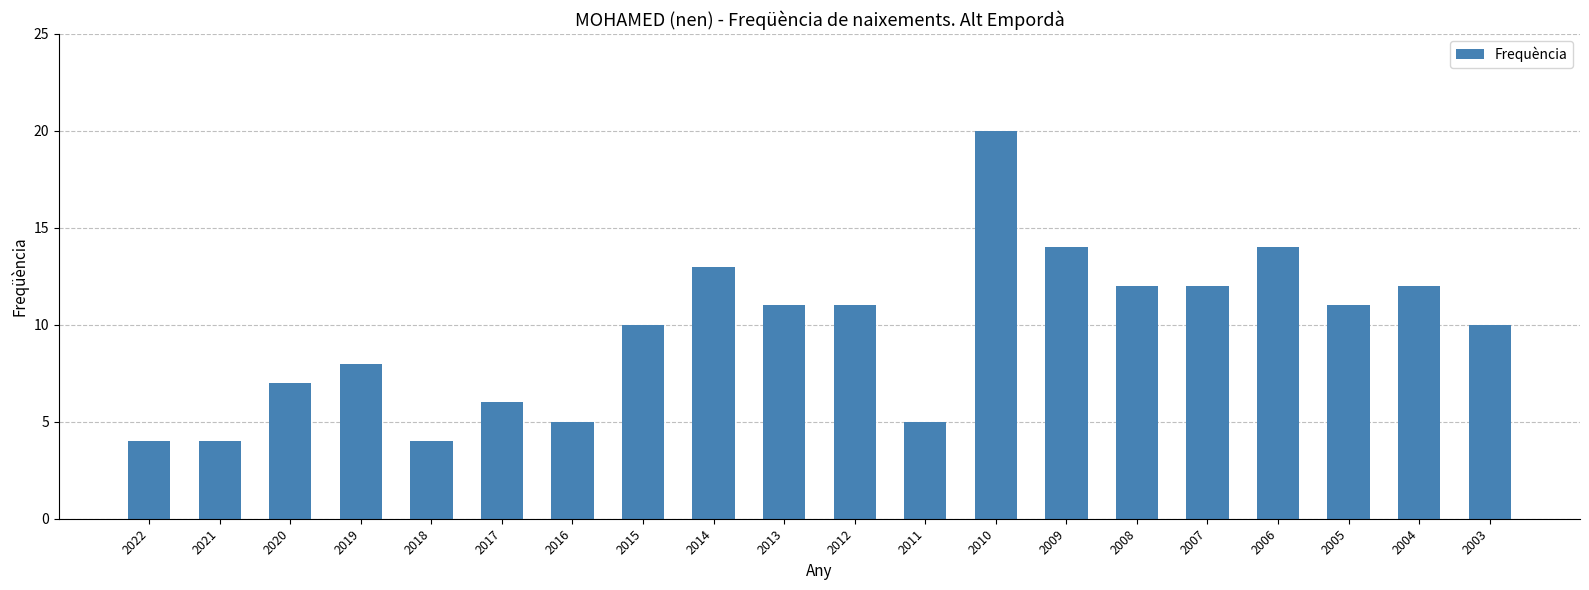

What is the ratio of the value at 2017 to the value at 2006?

0.4